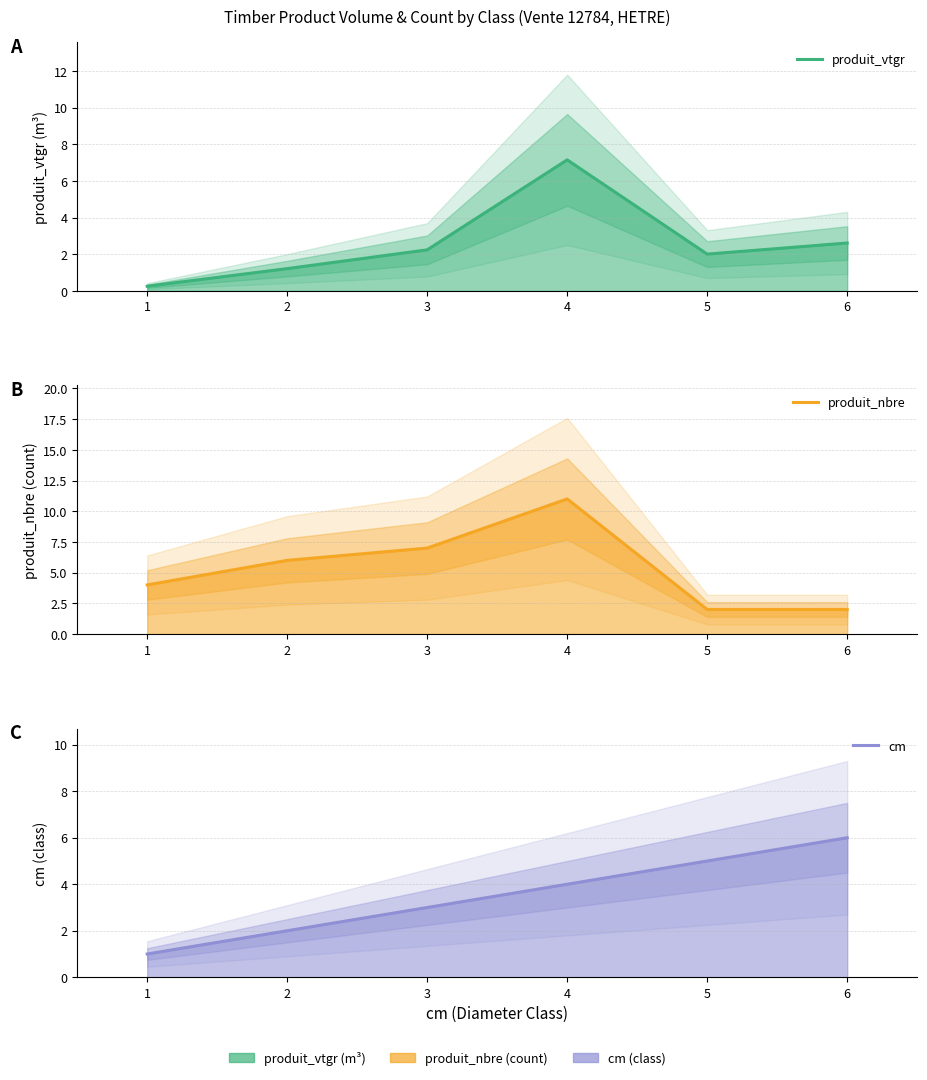

What is the average value of the cm series?

3.5